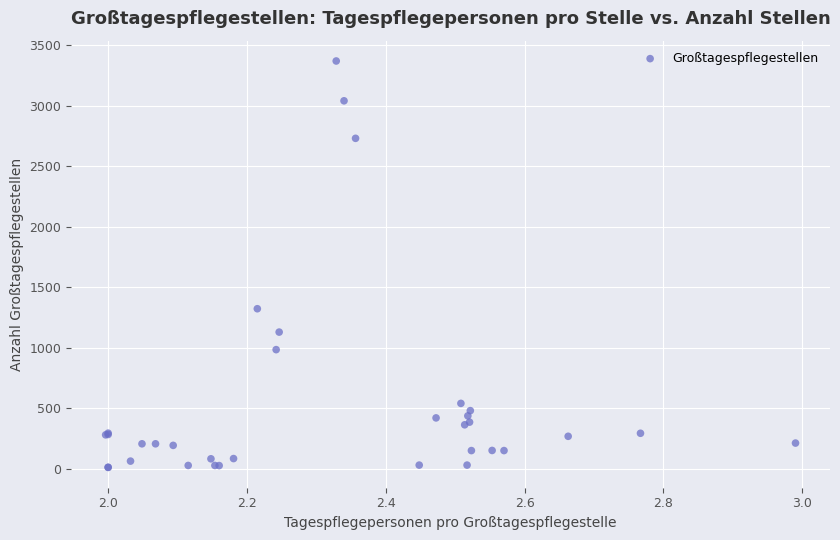

What Y value in the scatter plot is closest to 1689?

1321